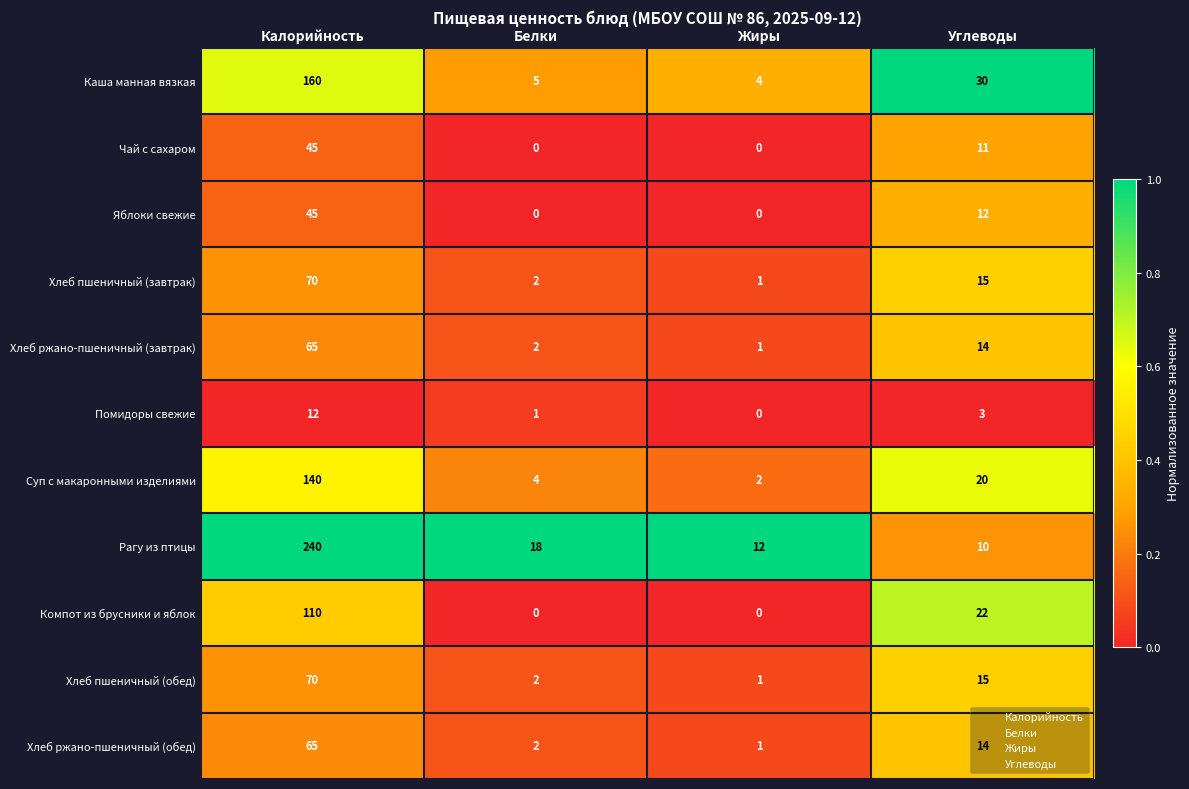

What is the total value across all series at Углеводы?

166